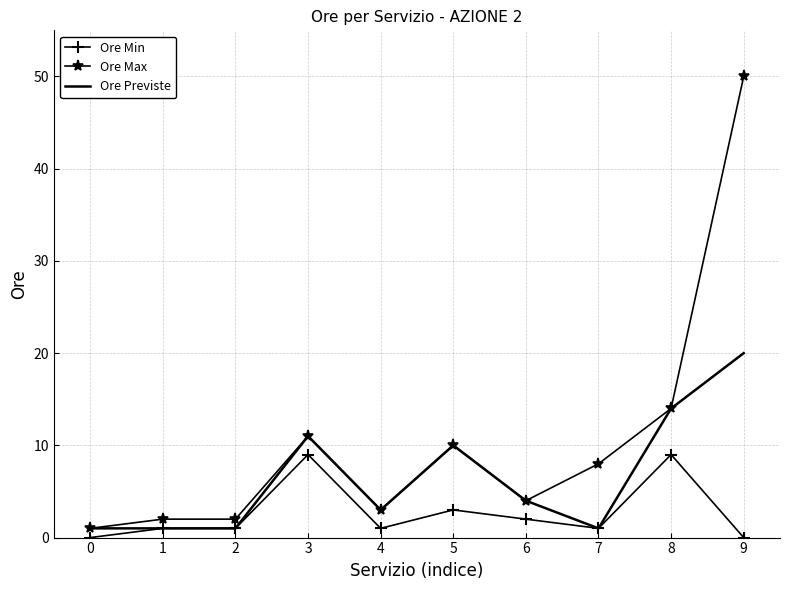

What is the minimum value for Ore Max?

1